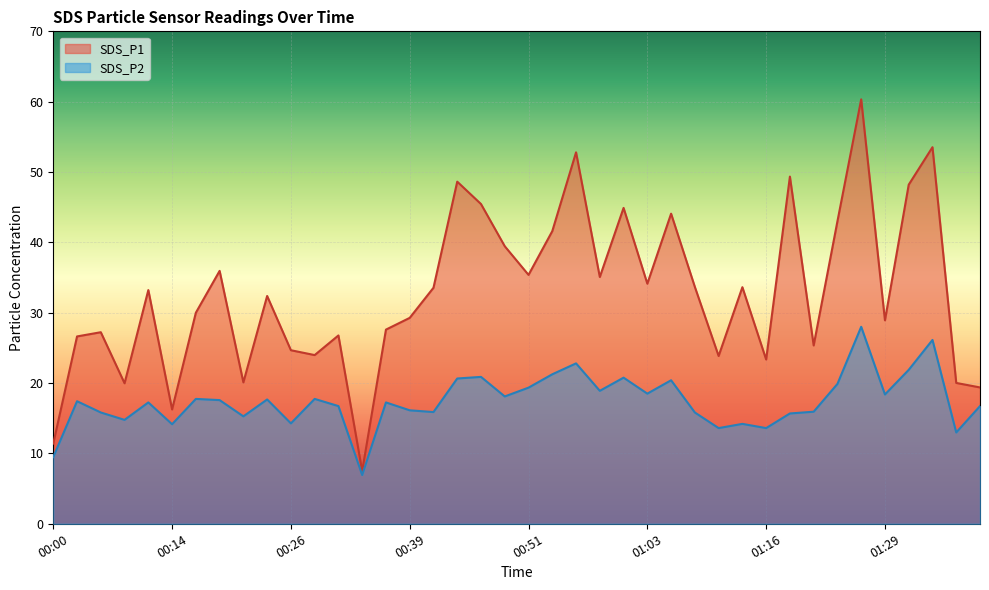

Is the value of SDS_P2 at 00:14 greater than the value of SDS_P1 at 00:16?

No